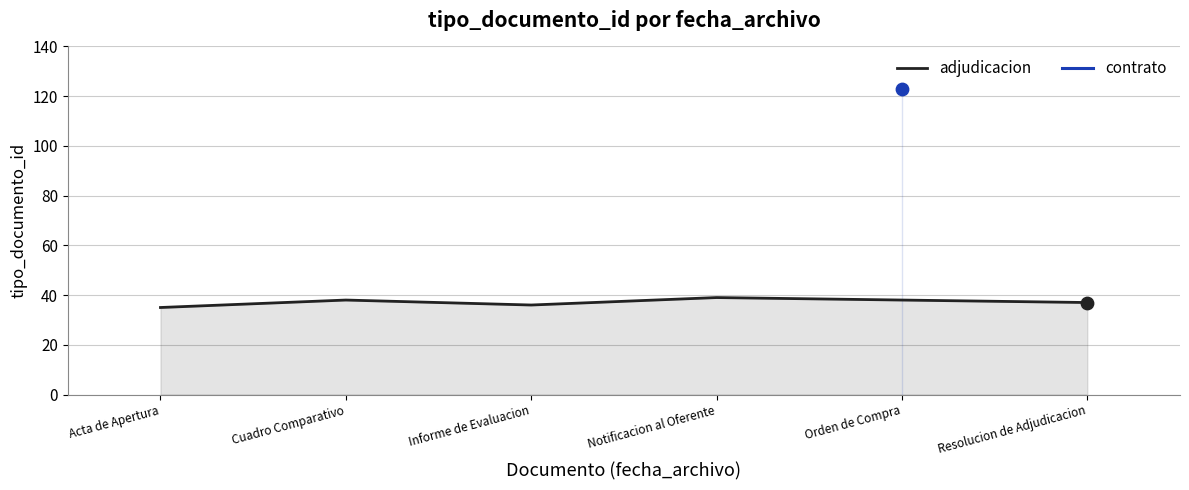

What value does the adjudicacion series have at Resolucion de Adjudicacion?

37